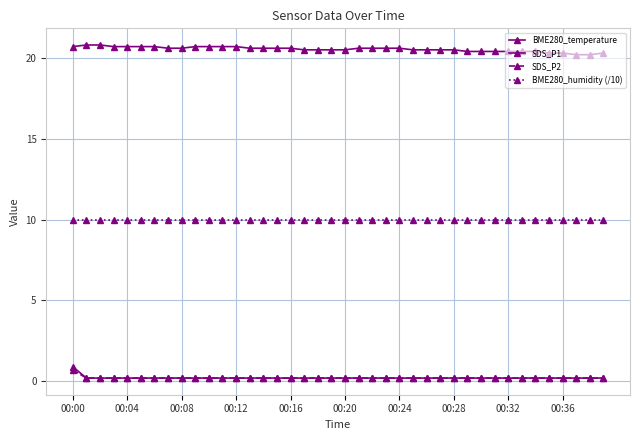

Where is BME280_temperature nearest to the value 20?

37